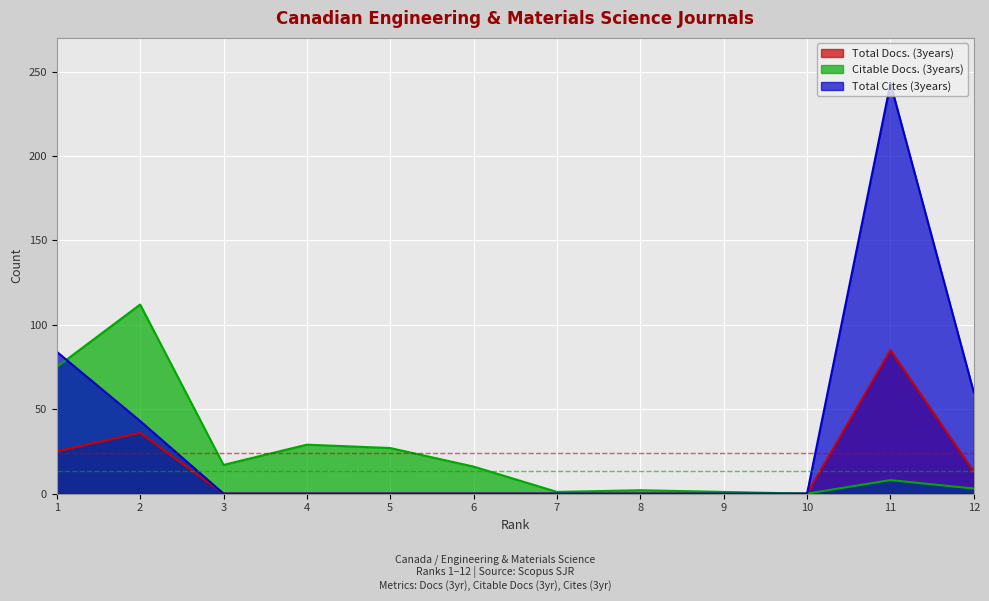

What is the spread (max minus min) of values at 3?

17